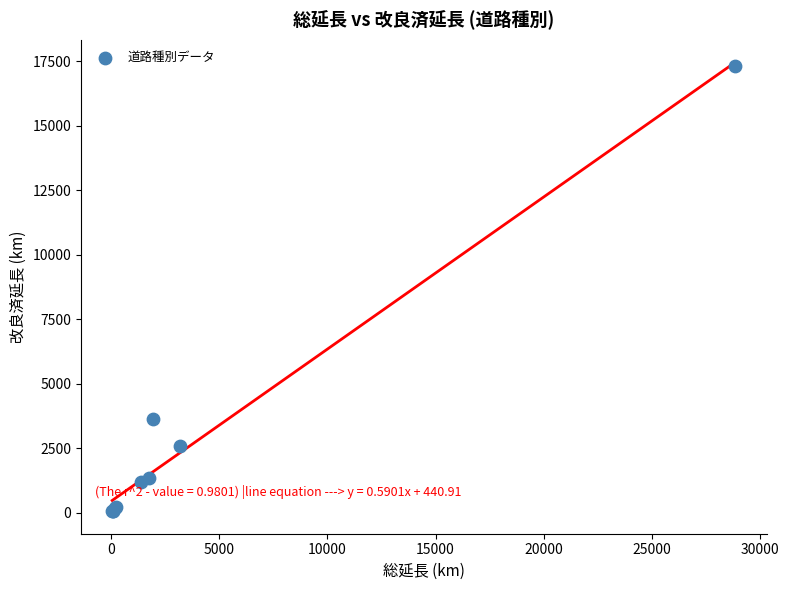

What Y value in the scatter plot is closest to 8688?

3632.8